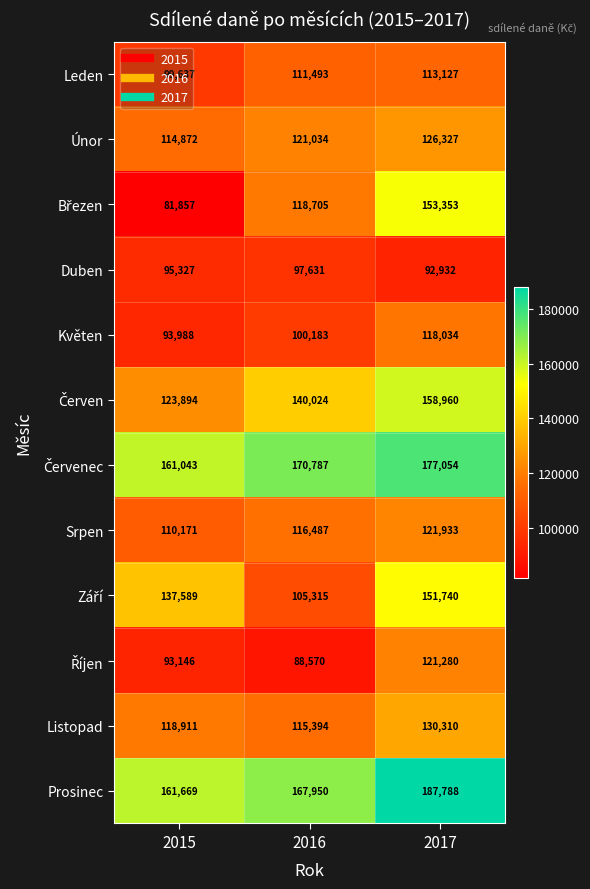

What is the difference between the maximum and minimum values in the Leden series?

13490